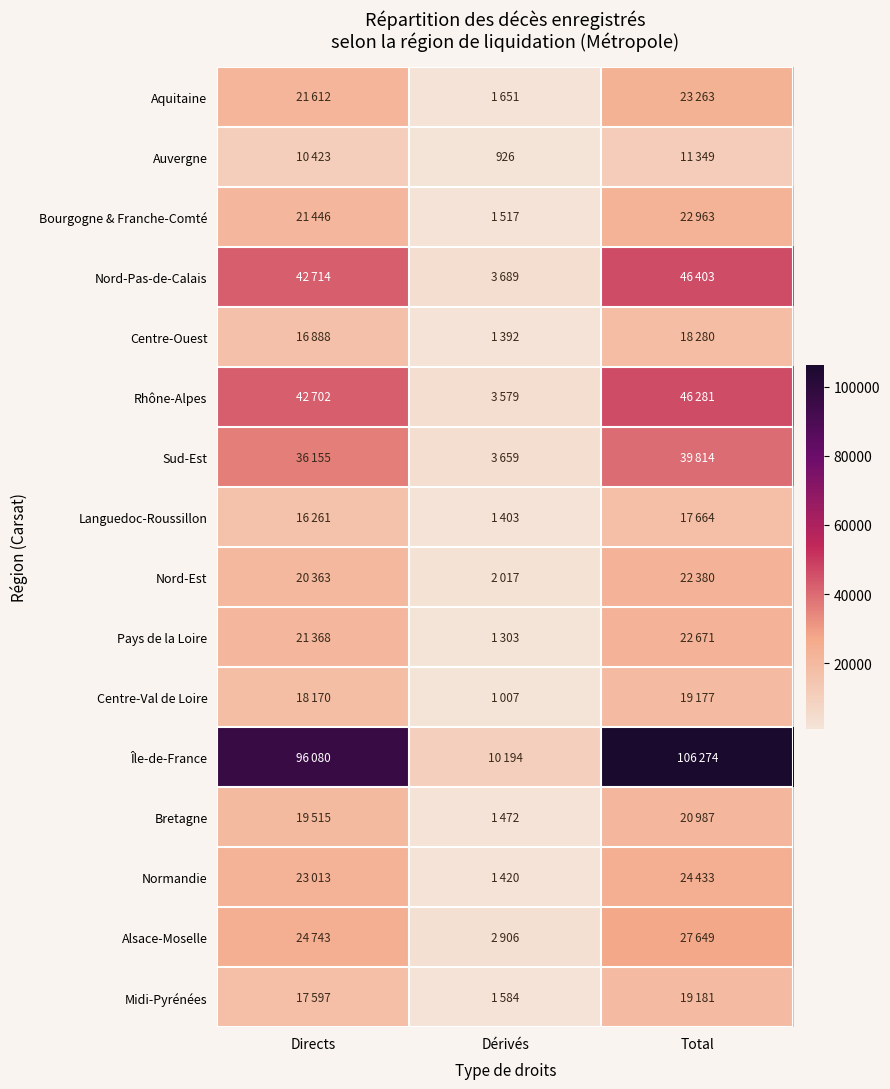

What is the difference between the Midi-Pyrénées values at Directs and Dérivés?

16013